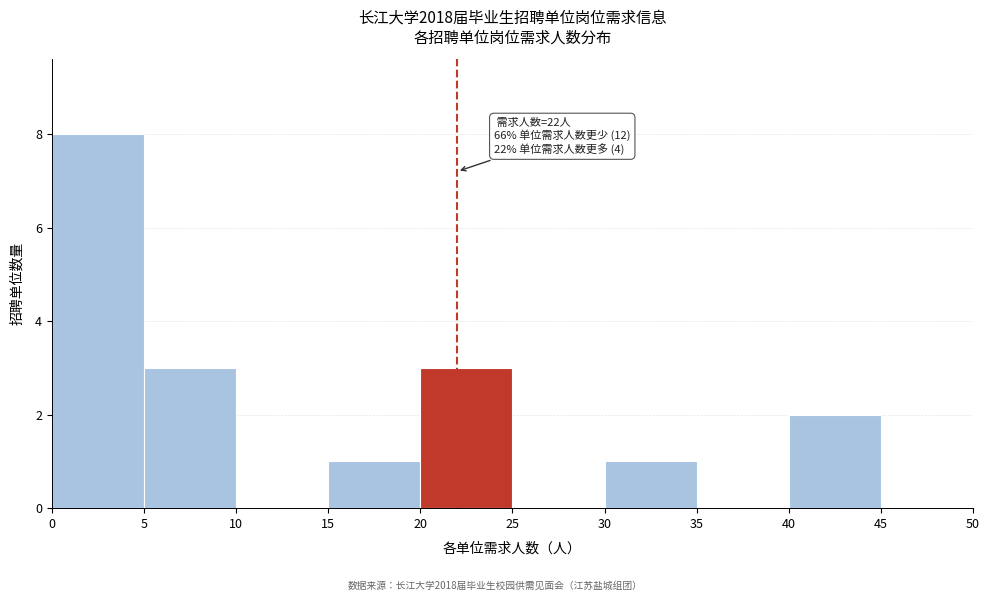

Over which range of the x-axis is the bar tallest?

0 to 5